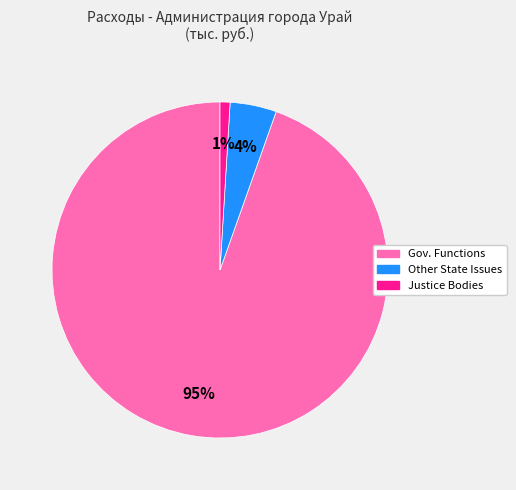

What percentage is the Other State Issues slice, to the nearest percent?

4%